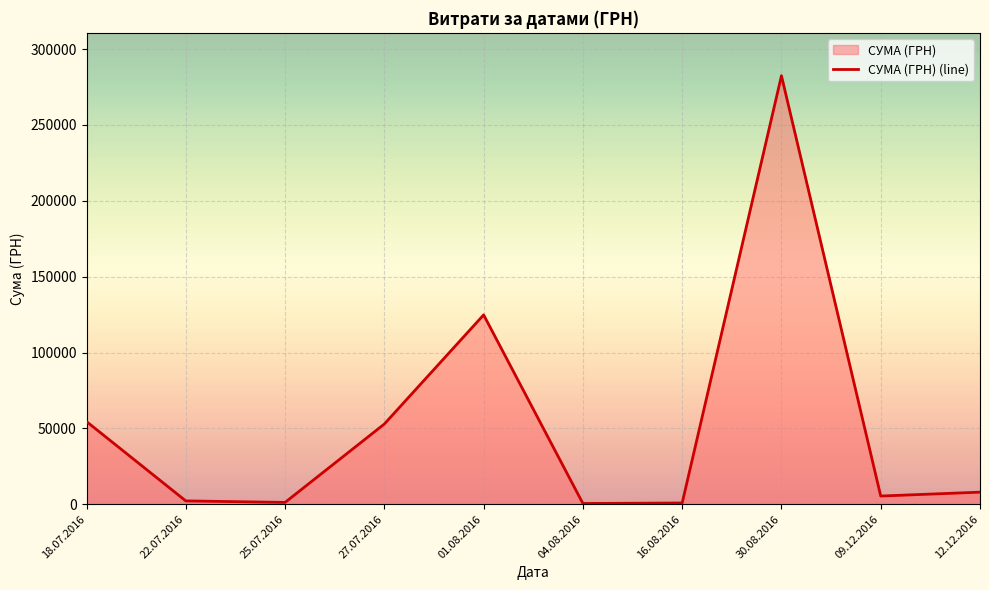

List the labels in order of value, smallest first.

04.08.2016, 16.08.2016, 25.07.2016, 22.07.2016, 09.12.2016, 12.12.2016, 27.07.2016, 18.07.2016, 01.08.2016, 30.08.2016